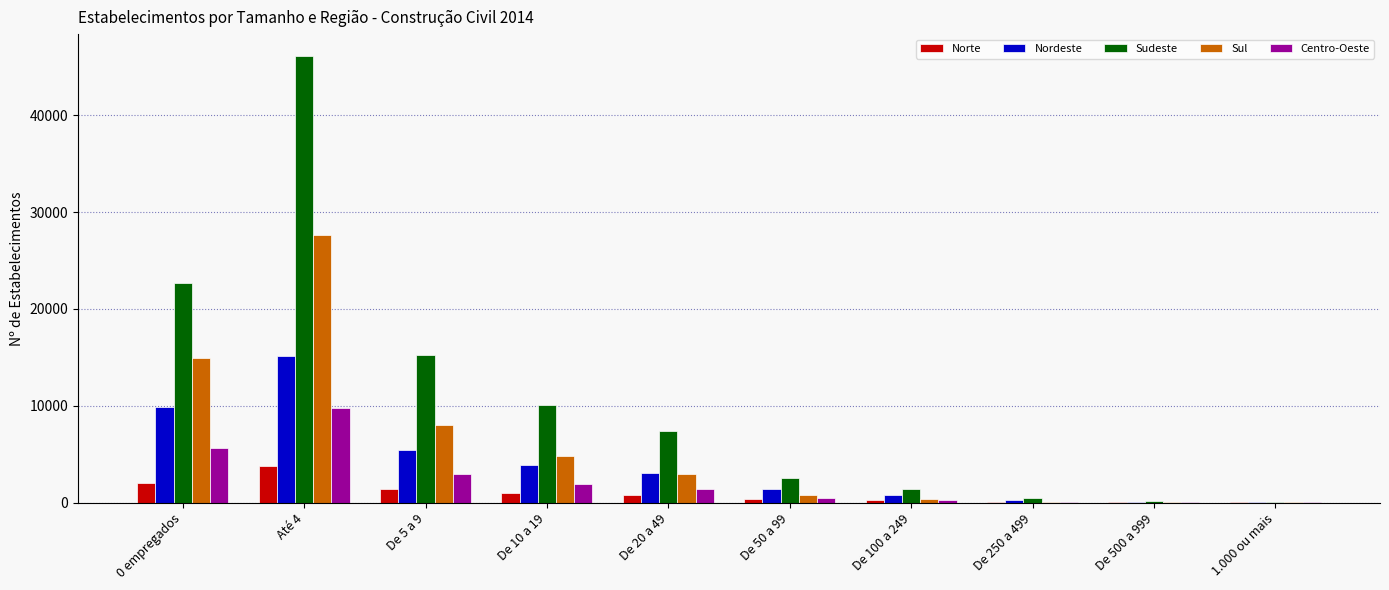

What is the highest value of the Centro-Oeste series?

9803